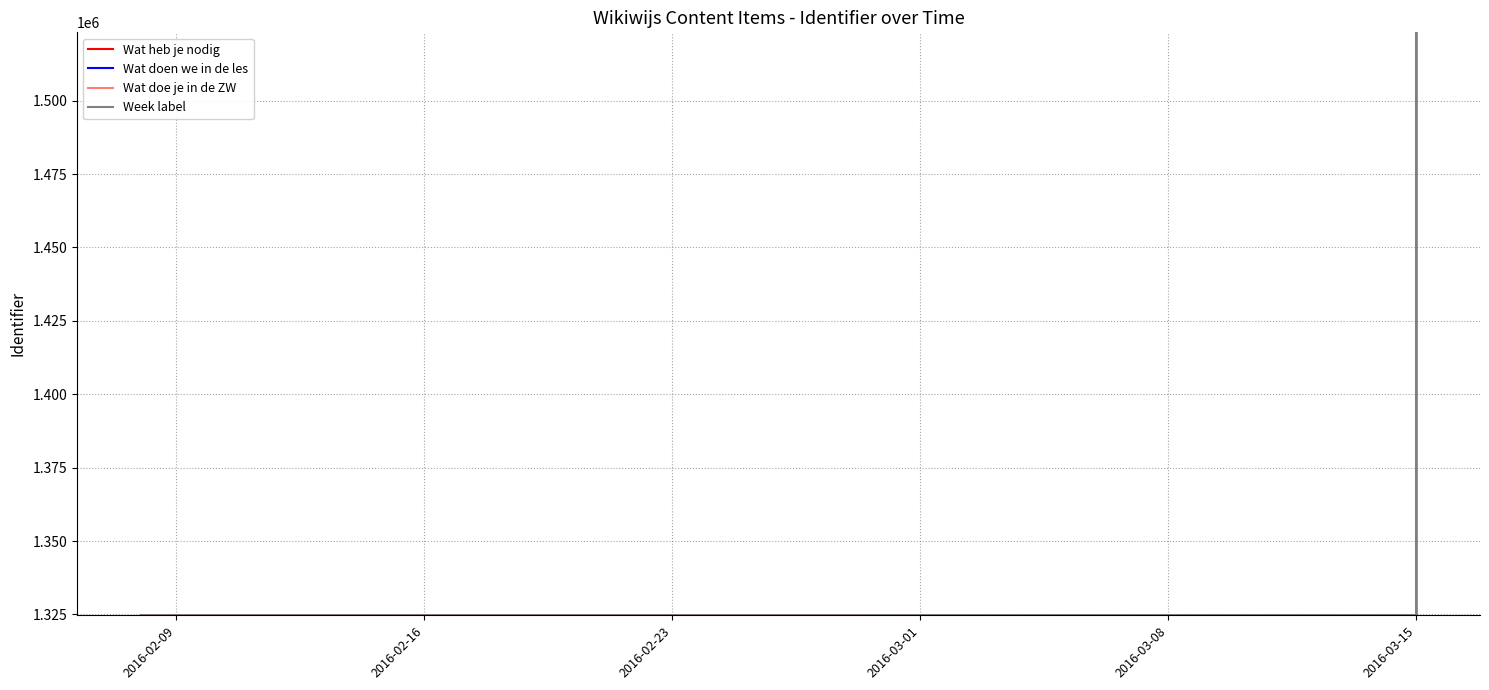

What is the value of the Wat doen we in de les point at the 3rd from the left?

1324758